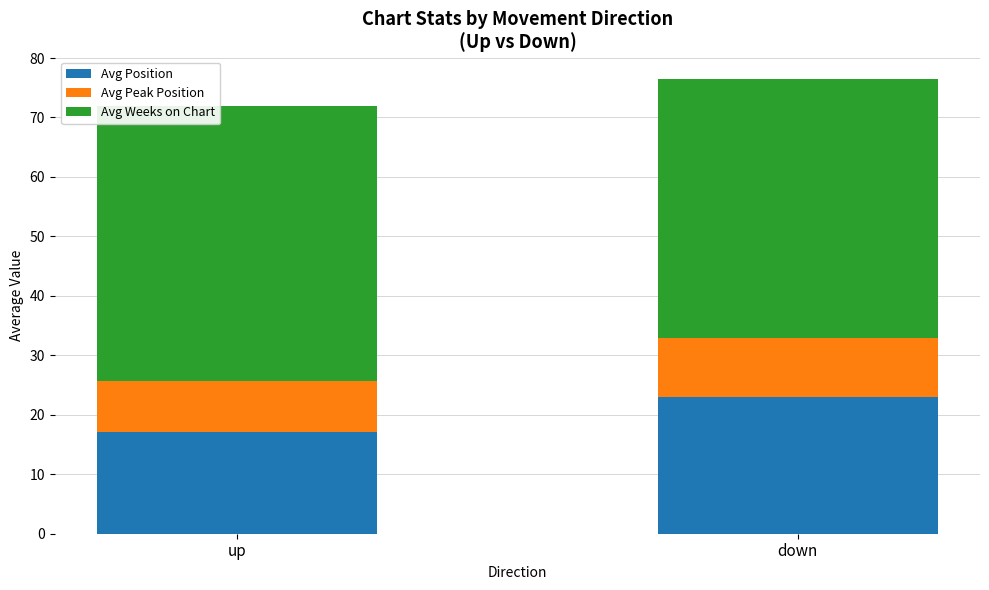

Where does the Avg Position series first go above 22?

down